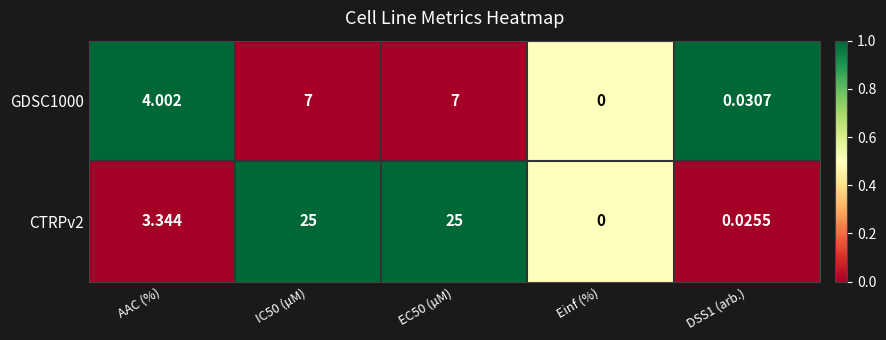

At which label is GDSC1000 closest to 3?

AAC (%)